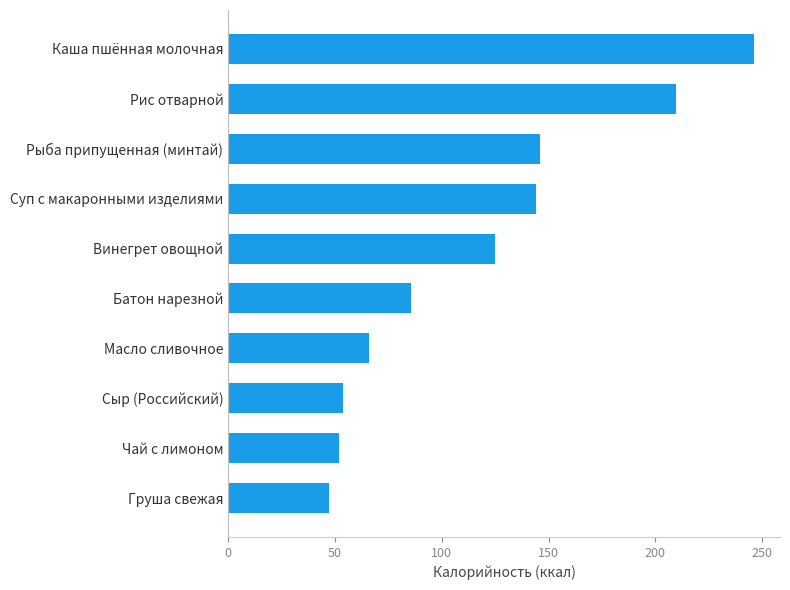

What is the change in value from Батон нарезной to Винегрет овощной?

+39.3